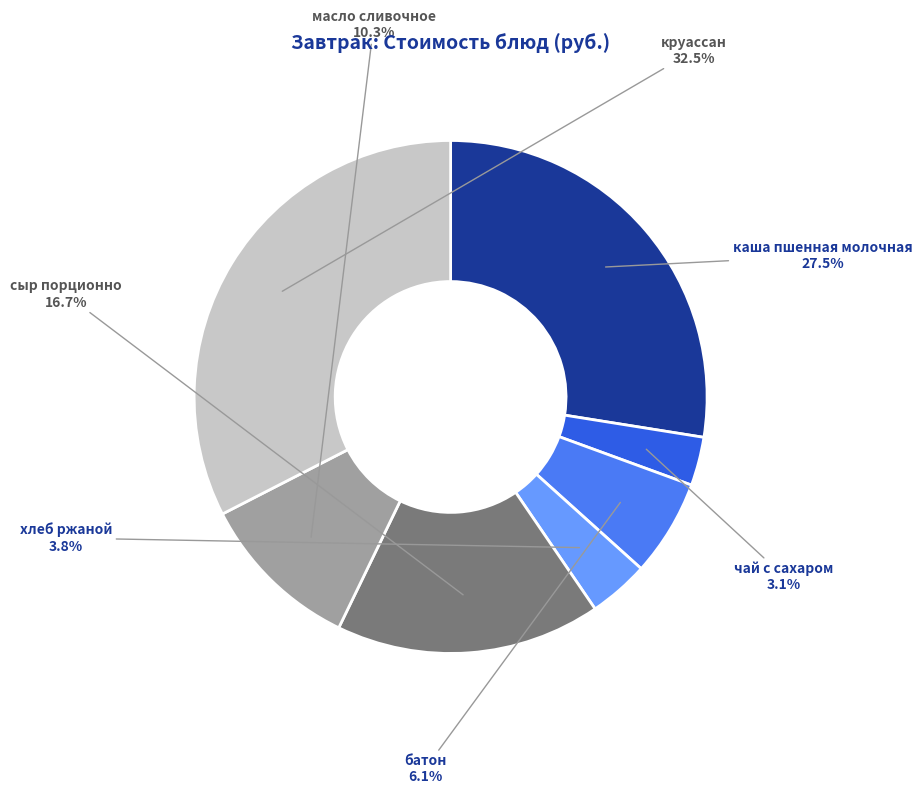

Is there a majority slice in this chart?

No